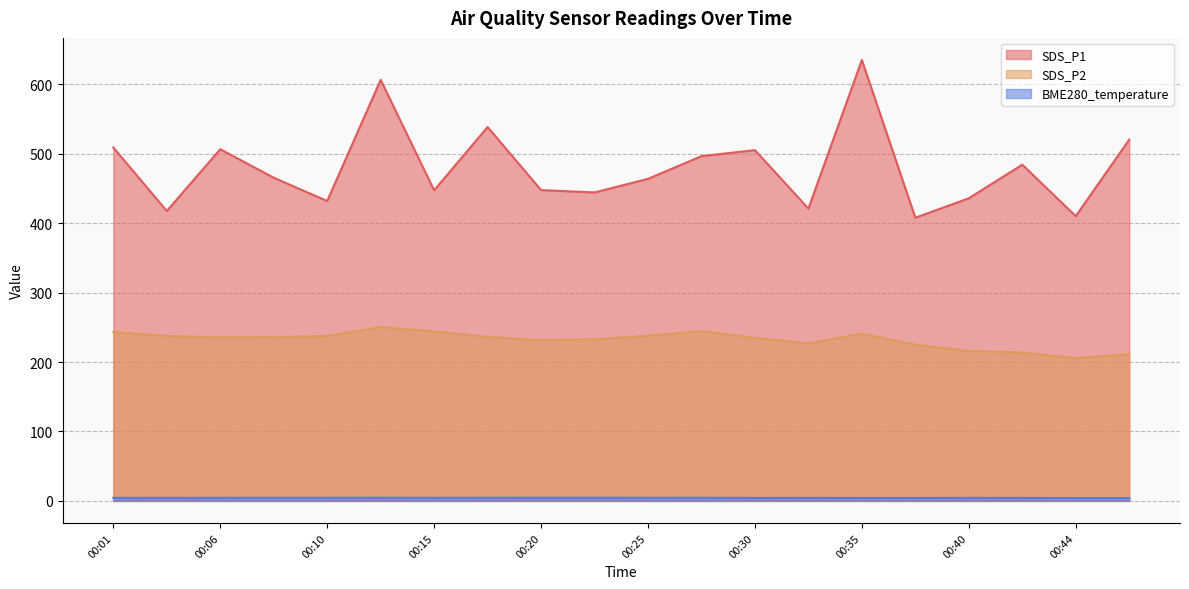

What is the total value across all series at 00:18?

779.4